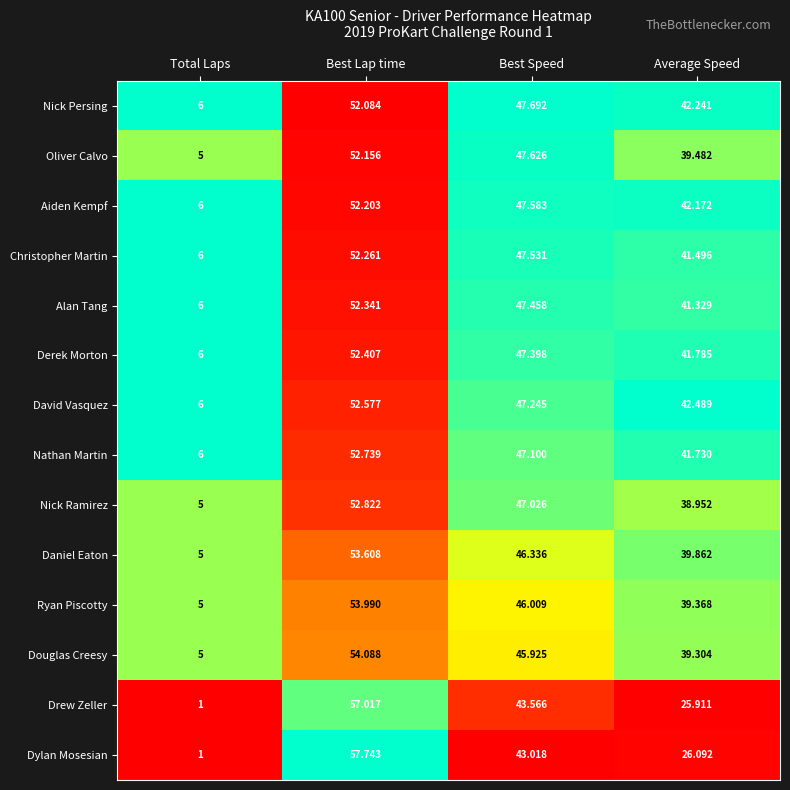

What is the total value across all series at Average Speed?

542.2